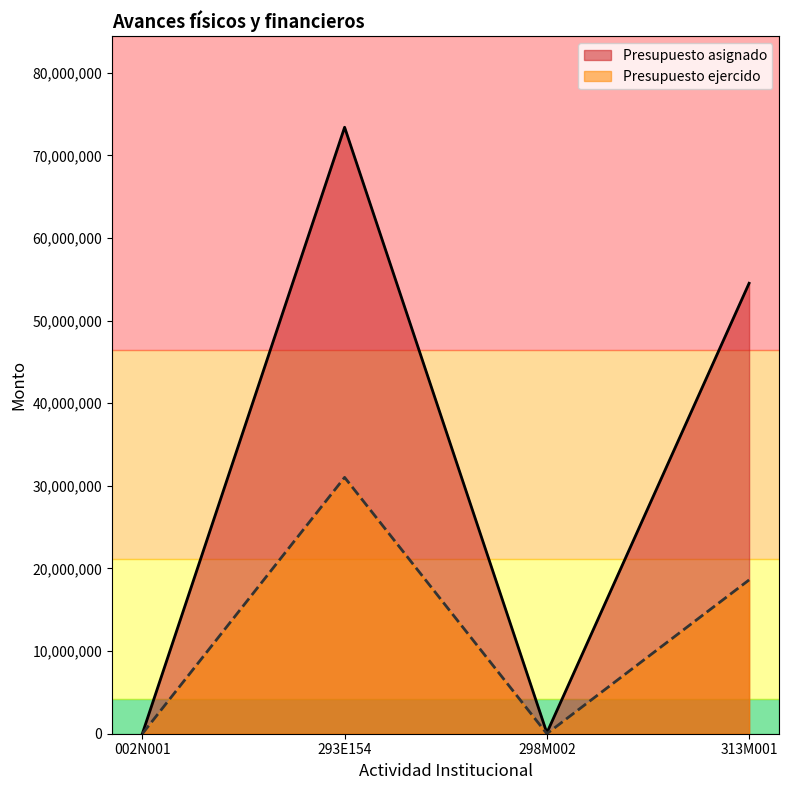

The value of Presupuesto ejercido at 313M001 is 459.1. True or false?

False